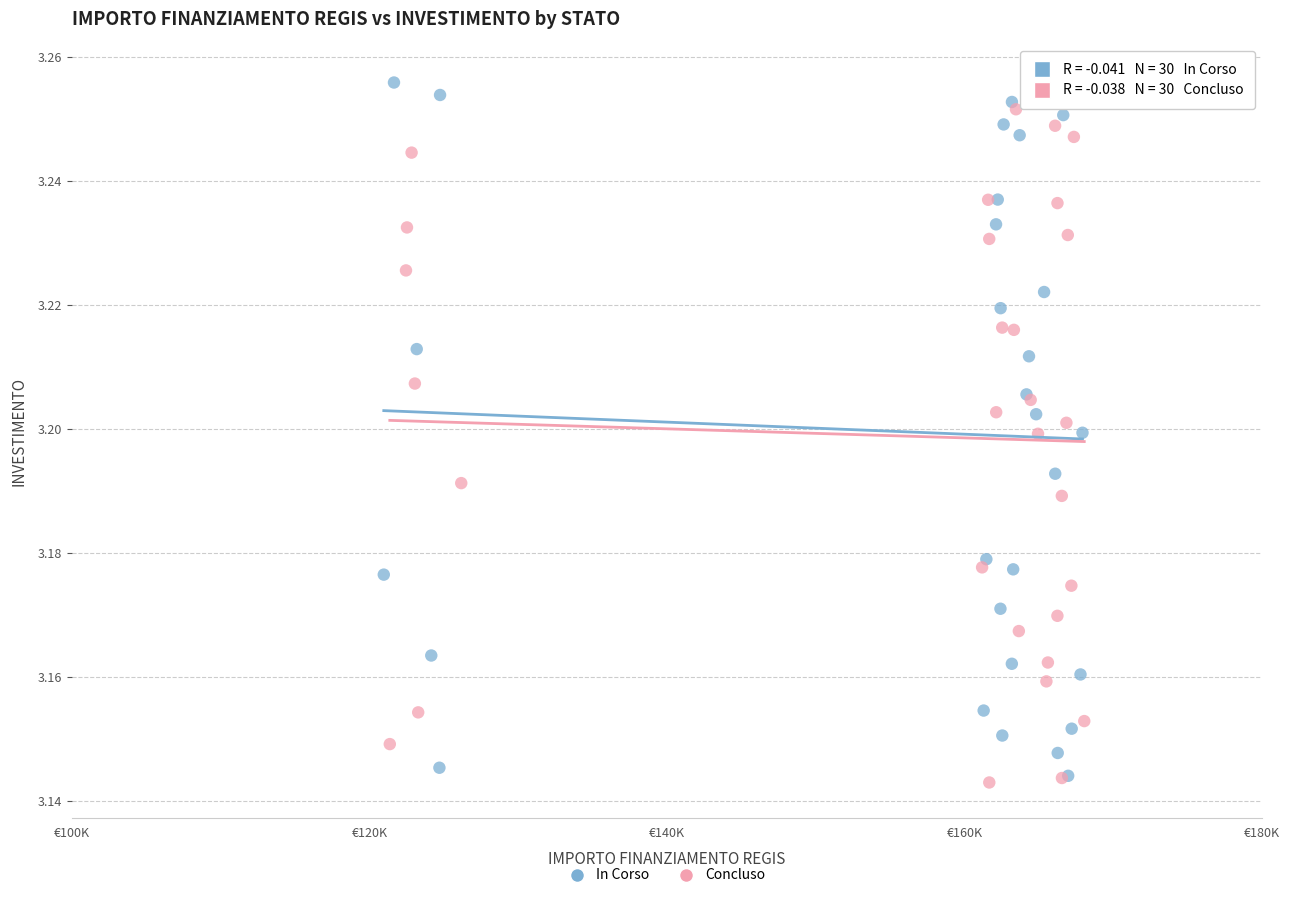

What are all the series names shown in the legend?

In Corso, Concluso